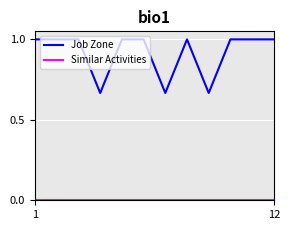

What is the greatest value displayed?

1.0